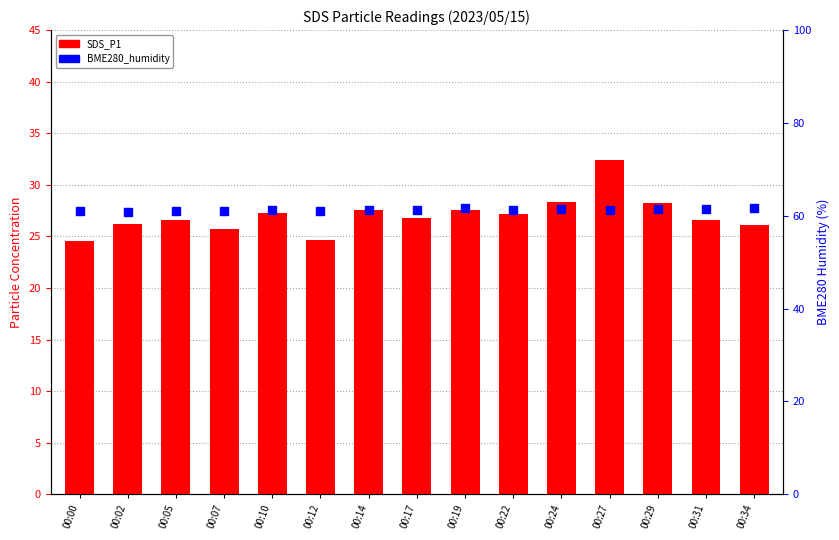

At which category is the sum across all series the highest?

00:27